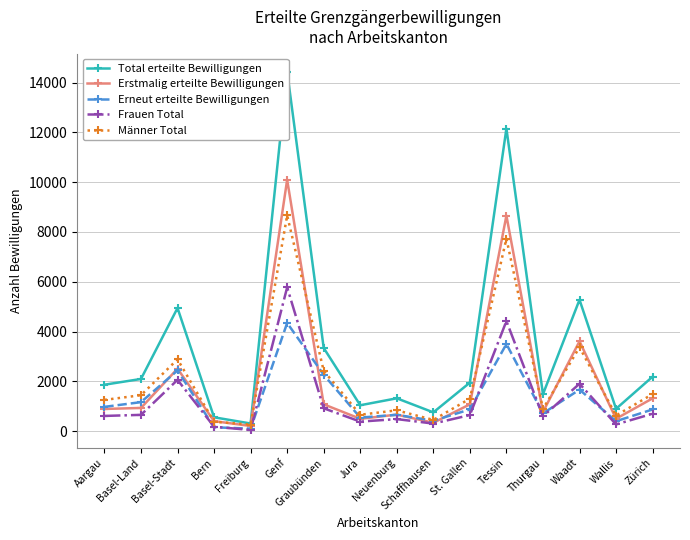

Rank the series at Thurgau from highest to lowest value.

Total erteilte Bewilligungen, Männer Total, Erstmalig erteilte Bewilligungen, Erneut erteilte Bewilligungen, Frauen Total